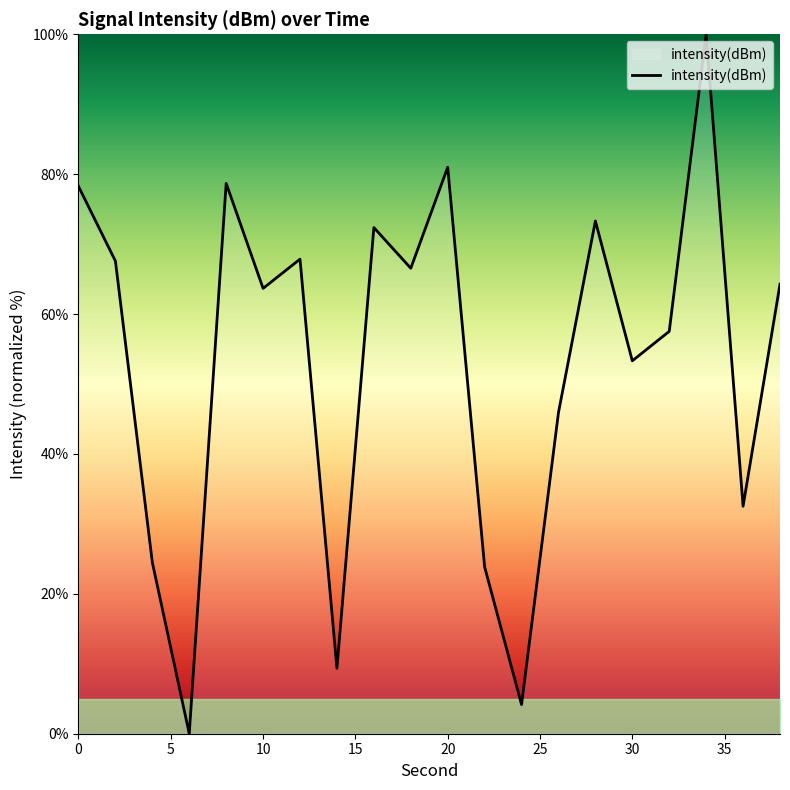

What is the difference between the maximum and minimum values?

100.0